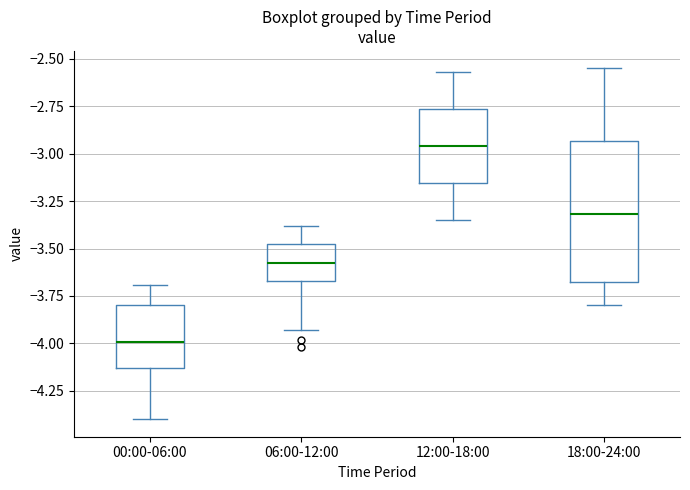

Which box is the tallest, from its lower edge to its upper edge?

18:00-24:00